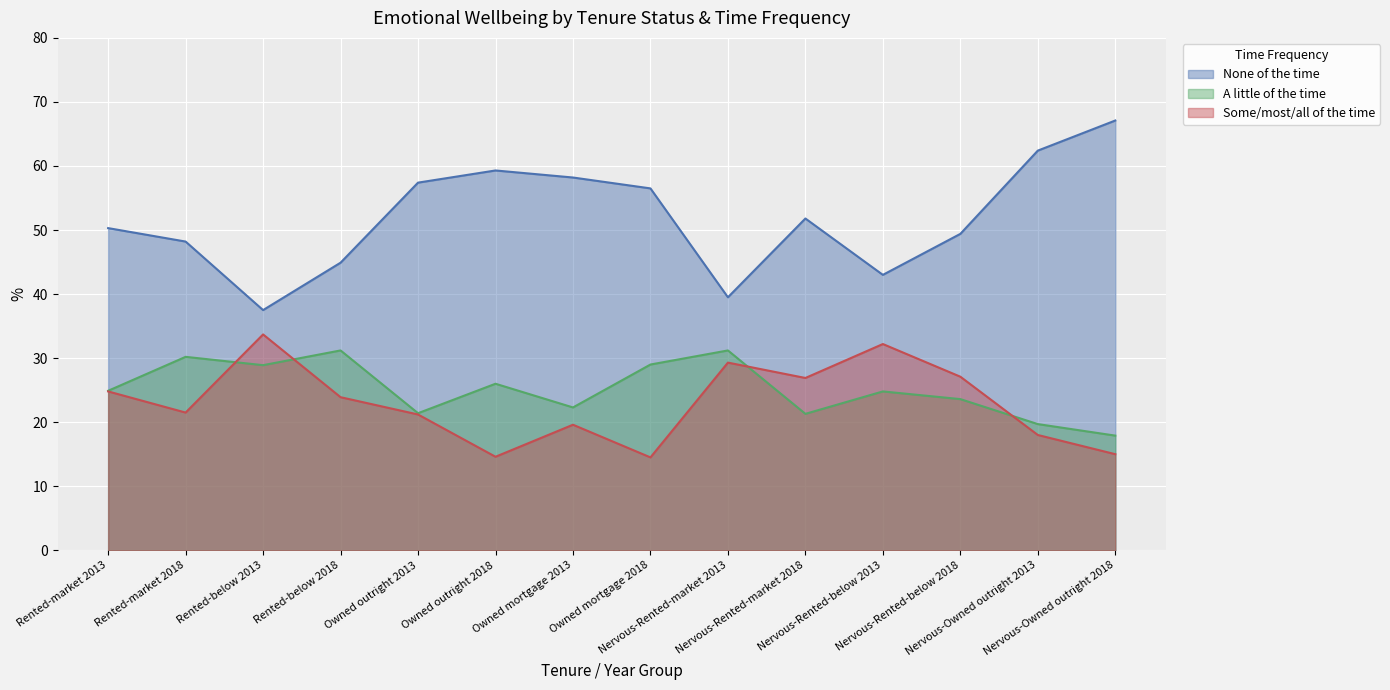

The value of A little of the time at Owned outright 2013 is 21.4. True or false?

True